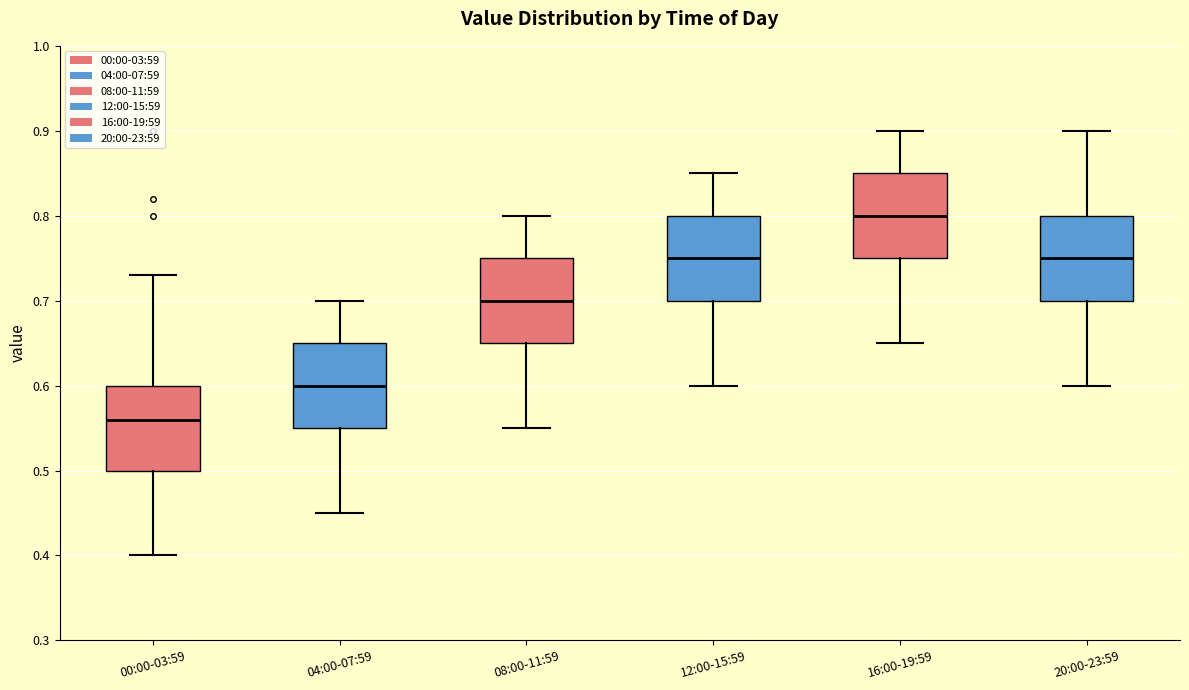

Reading left to right, read every box against the y-axis: the position of its median line, the range the box covers, and the ends of its whiskers. The values are not printed on the chart, so give them approximately, as read against the axis.

00:00-03:59: median 0.56, box 0.50 to 0.60, whiskers 0.40 to 0.73
04:00-07:59: median 0.60, box 0.55 to 0.65, whiskers 0.45 to 0.70
08:00-11:59: median 0.70, box 0.65 to 0.75, whiskers 0.55 to 0.80
12:00-15:59: median 0.75, box 0.70 to 0.80, whiskers 0.60 to 0.85
16:00-19:59: median 0.80, box 0.75 to 0.85, whiskers 0.65 to 0.90
20:00-23:59: median 0.75, box 0.70 to 0.80, whiskers 0.60 to 0.90